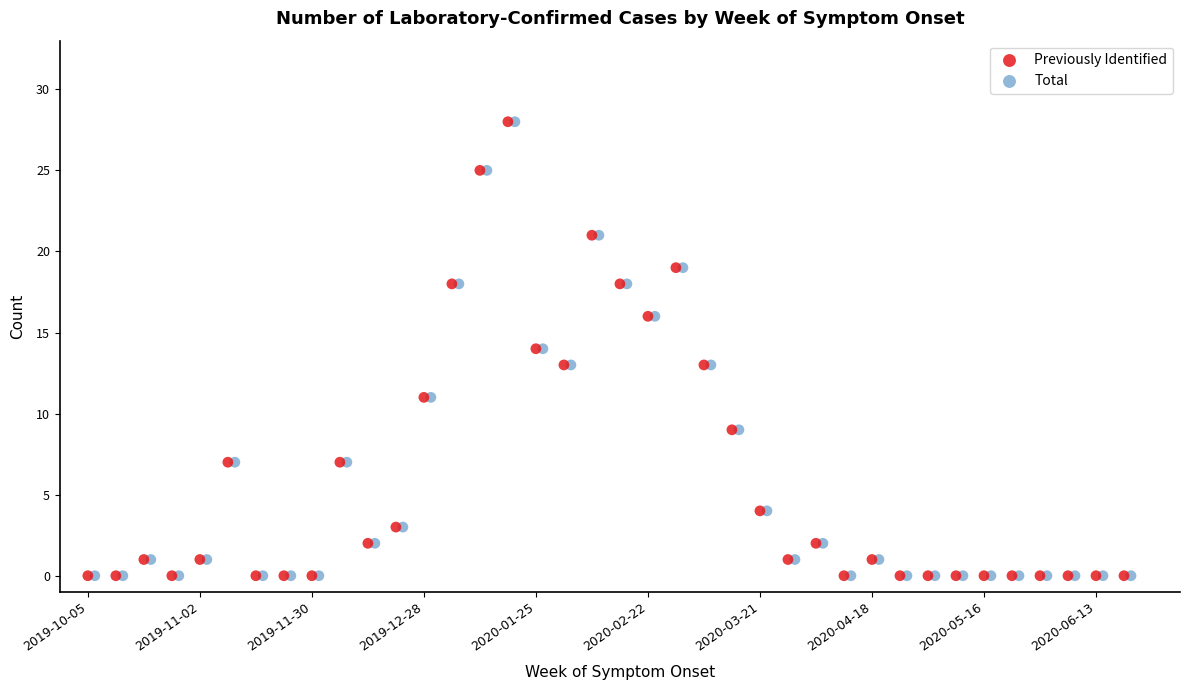

What are all the series names shown in the legend?

Previously Identified, Total